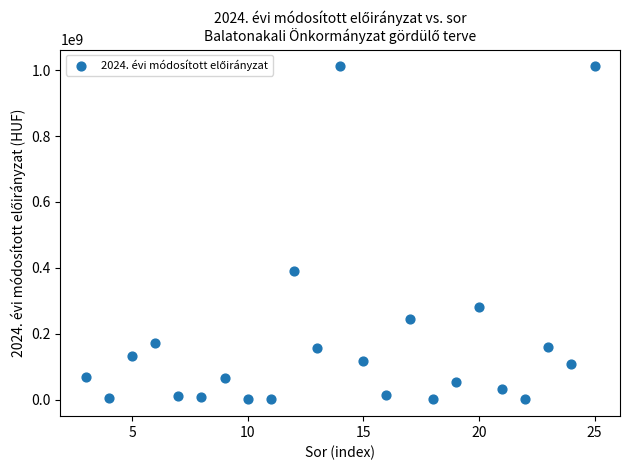

What Y value in the scatter plot is closest to 506152241?

389314545